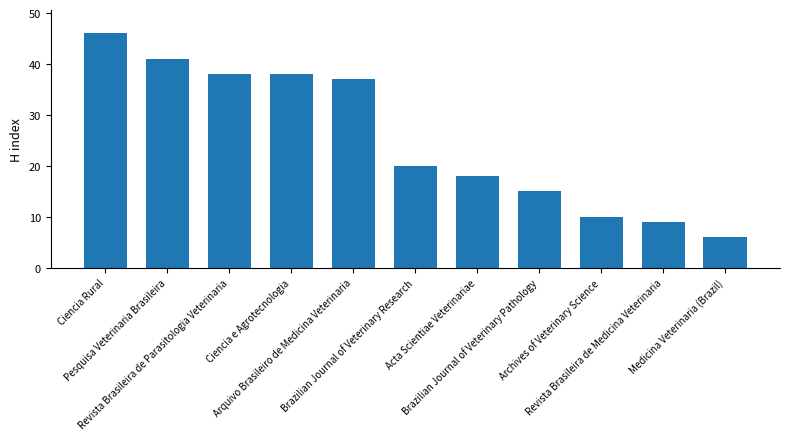

What is the ratio of the value at Ciencia Rural to the value at Brazilian Journal of Veterinary Pathology?

3.1